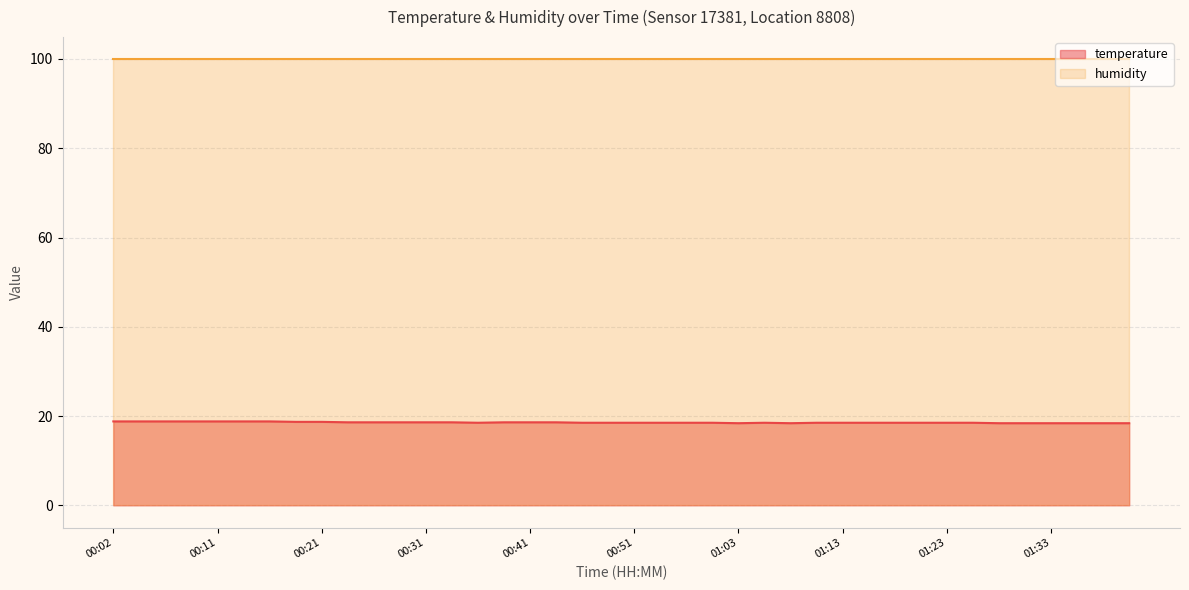

At which category does the chart reach its minimum across all series?

01:03